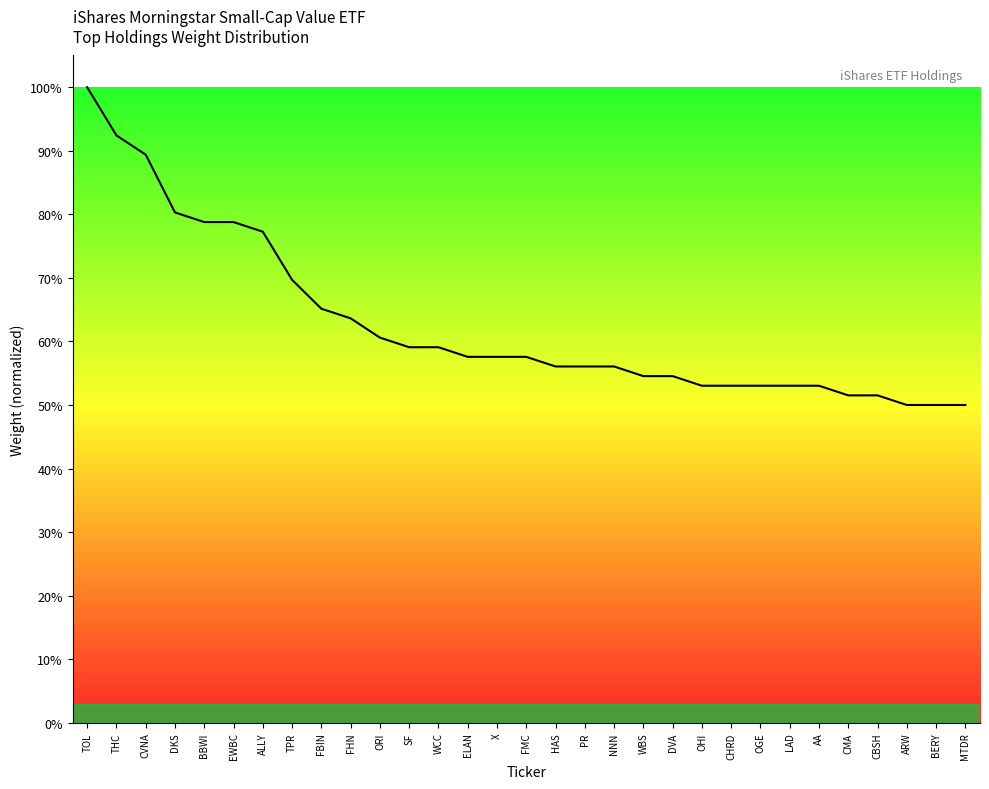

What is the change in value from CVNA to WBS?

-0.3